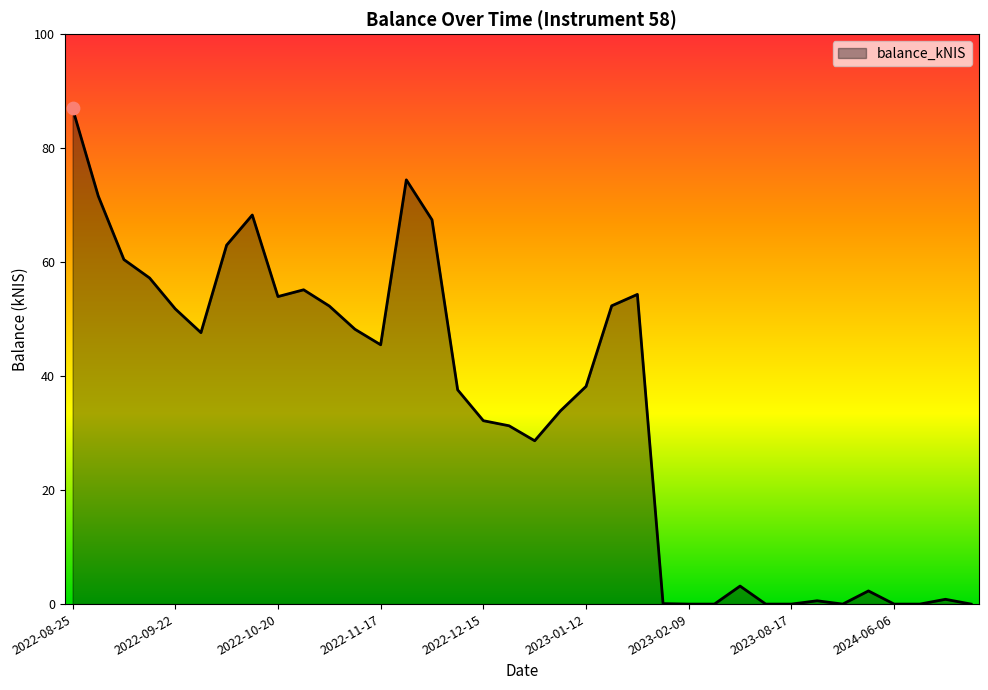

What is the difference between the maximum and minimum values?

87.0